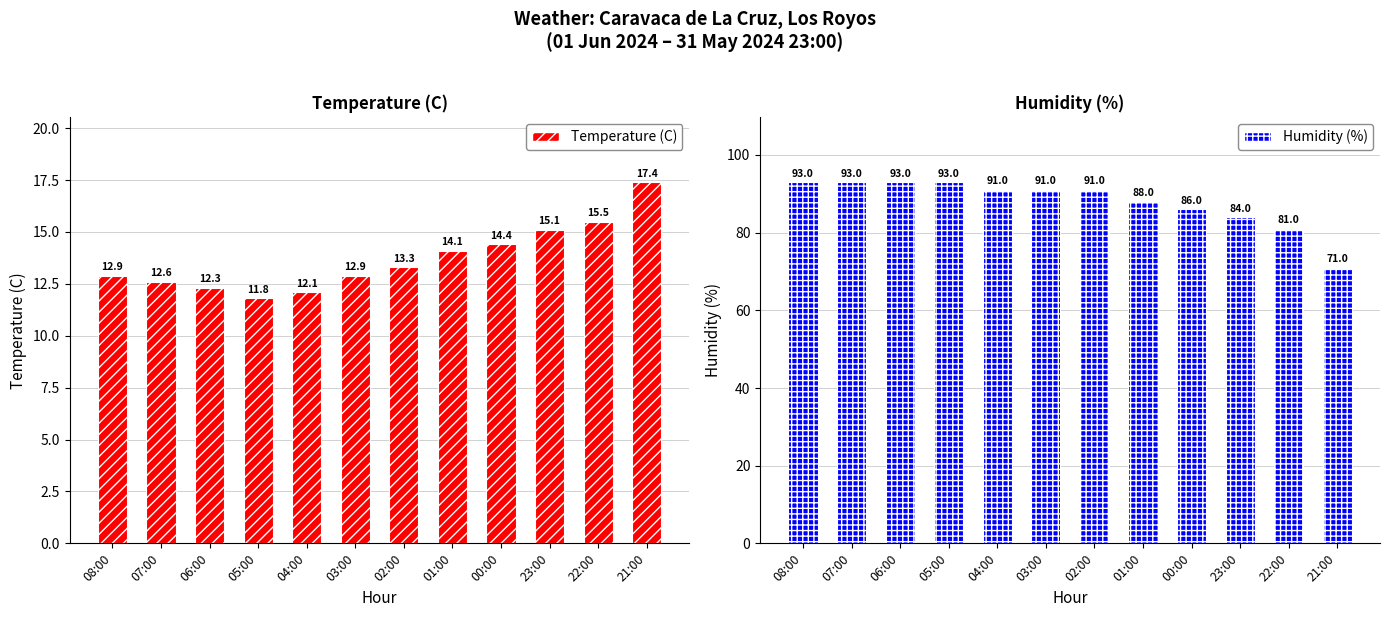

Is it true that Temperature (C) equals 13.3 at 02:00?

True